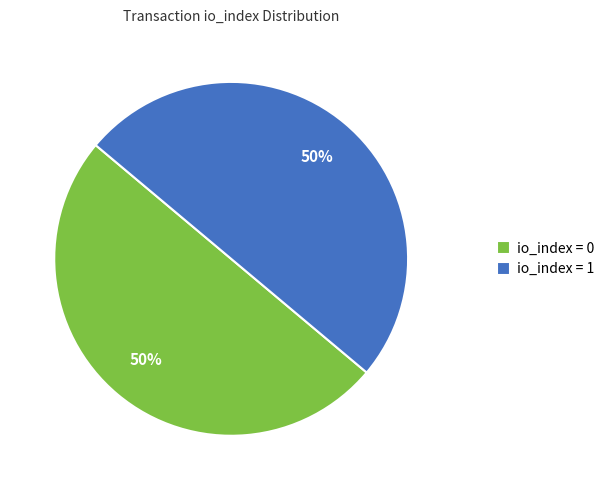

What is the ratio of the value at io_index = 0 to the value at io_index = 1?

1.0